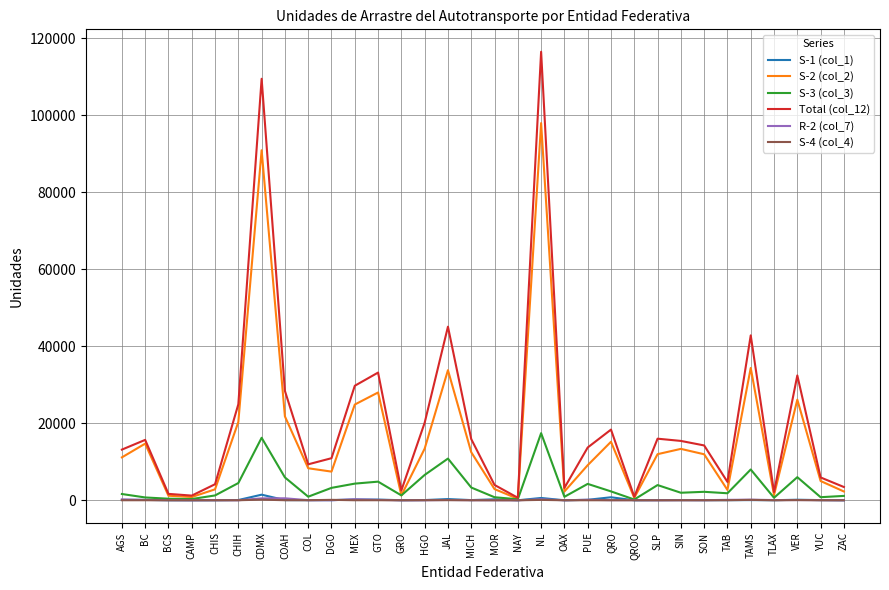

The S-1 (col_1) series shows 12 at BCS. True or false?

True